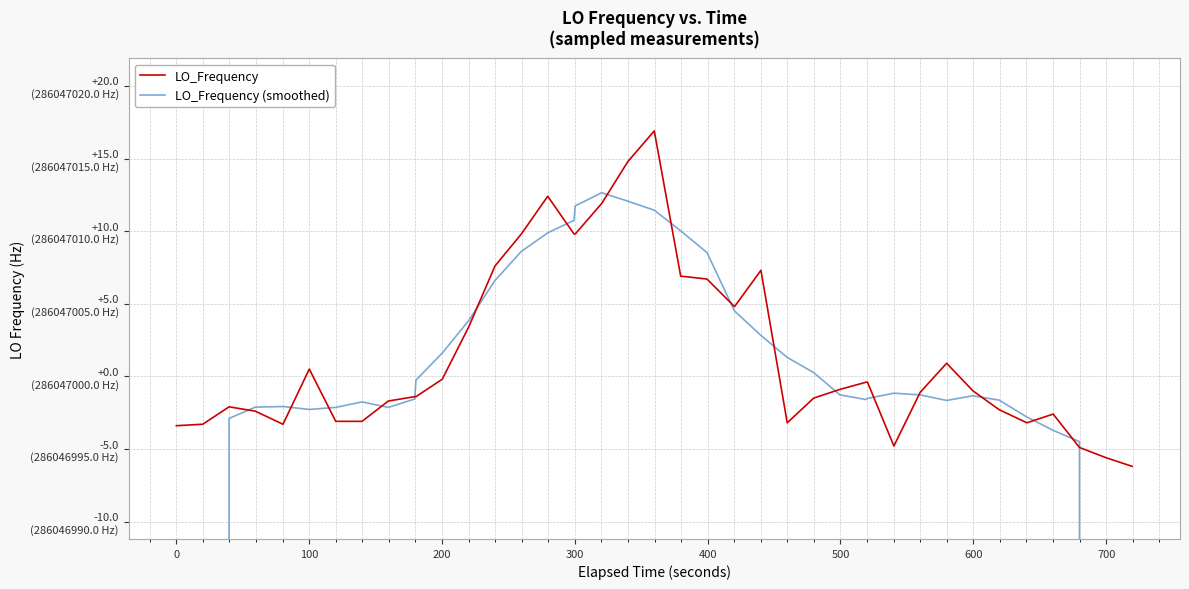

How many data points in LO_Frequency (smoothed) are less than 286046998?

13